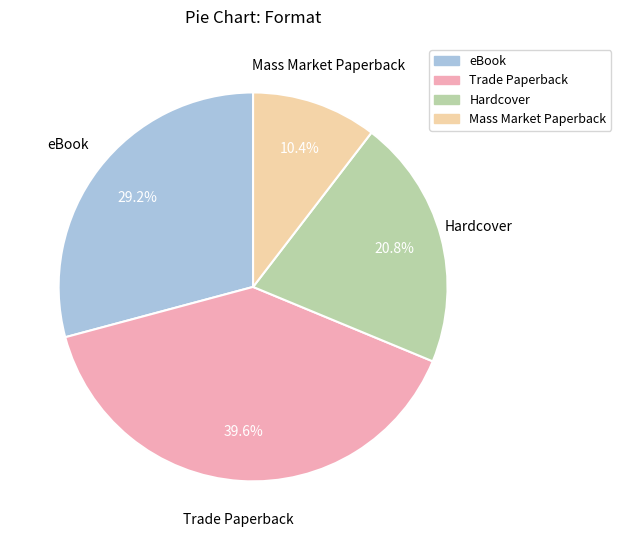

To the nearest percent, what is the combined percentage of Mass Market Paperback and Hardcover?

31%